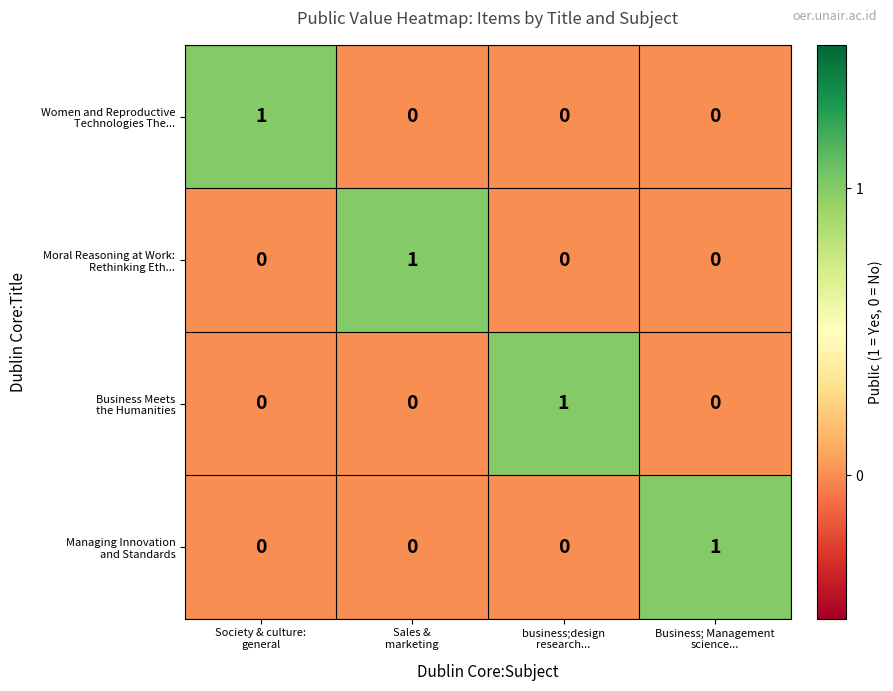

At how many categories does at least one series exceed 0?

4